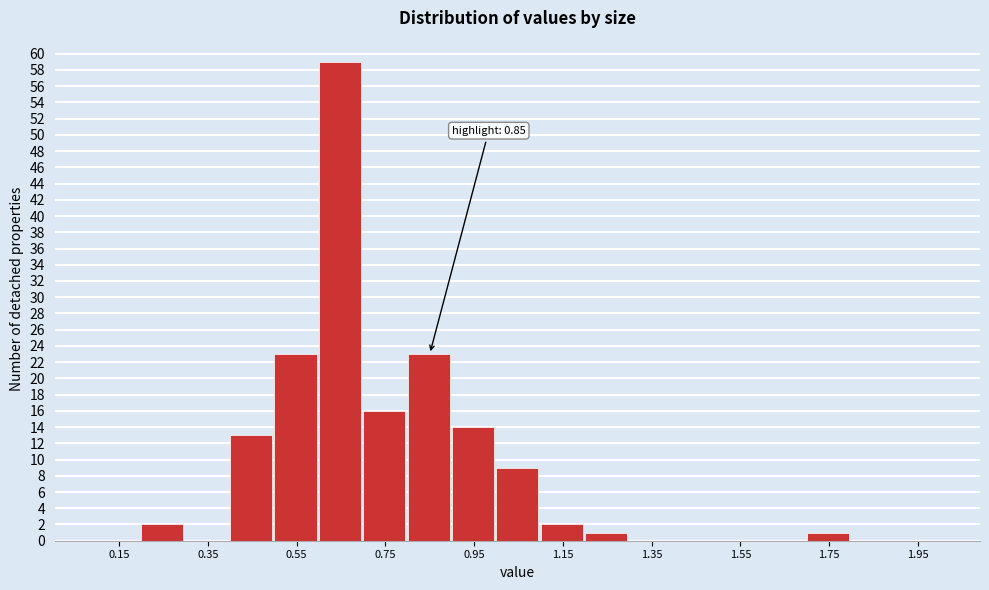

Which range on the x-axis has the tallest bar?

0.6 to 0.7